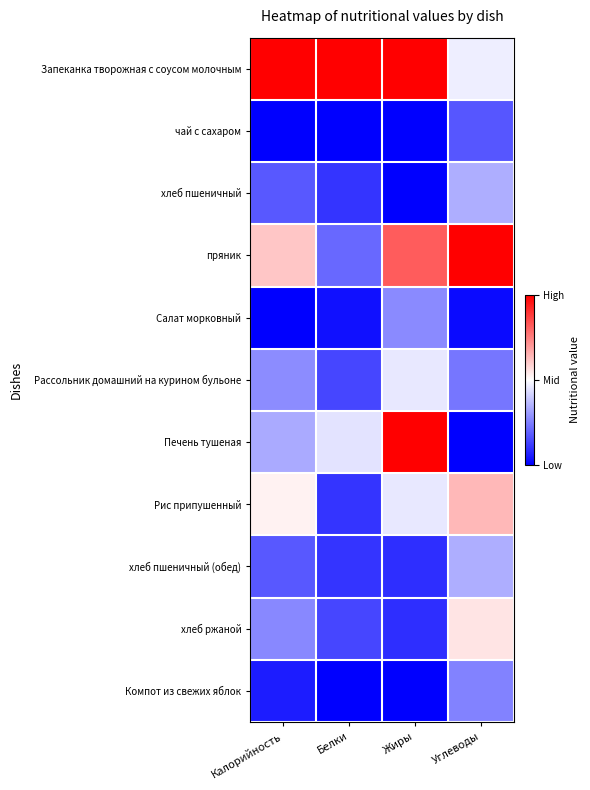

Reading left to right, transcribe all the data shown in this chart.

Запеканка творожная с соусом молочным: Калорийность=1.0	Белки=1.0	Жиры=1.0	Углеводы=0.5
чай с сахаром: Калорийность=0.0	Белки=0.0	Жиры=0.0	Углеводы=0.2
хлеб пшеничный: Калорийность=0.2	Белки=0.1	Жиры=0.0	Углеводы=0.3
пряник: Калорийность=0.6	Белки=0.2	Жиры=0.8	Углеводы=1.0
Салат морковный: Калорийность=0.0	Белки=0.0	Жиры=0.3	Углеводы=0.0
Рассольник домашний на курином бульоне: Калорийность=0.3	Белки=0.1	Жиры=0.5	Углеводы=0.2
Печень тушеная: Калорийность=0.3	Белки=0.4	Жиры=1.0	Углеводы=0.0
Рис припушенный: Калорийность=0.5	Белки=0.1	Жиры=0.5	Углеводы=0.6
хлеб пшеничный (обед): Калорийность=0.2	Белки=0.1	Жиры=0.1	Углеводы=0.3
хлеб ржаной: Калорийность=0.3	Белки=0.1	Жиры=0.1	Углеводы=0.6
Компот из свежих яблок: Калорийность=0.1	Белки=0.0	Жиры=0.0	Углеводы=0.3